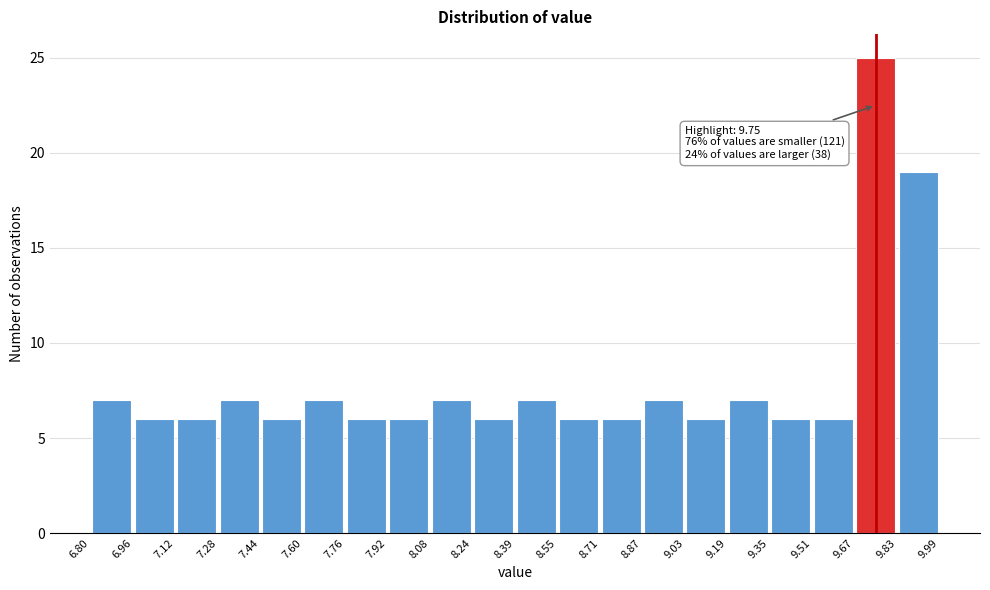

Over which range of the x-axis is the bar tallest?

9.67 to 9.83